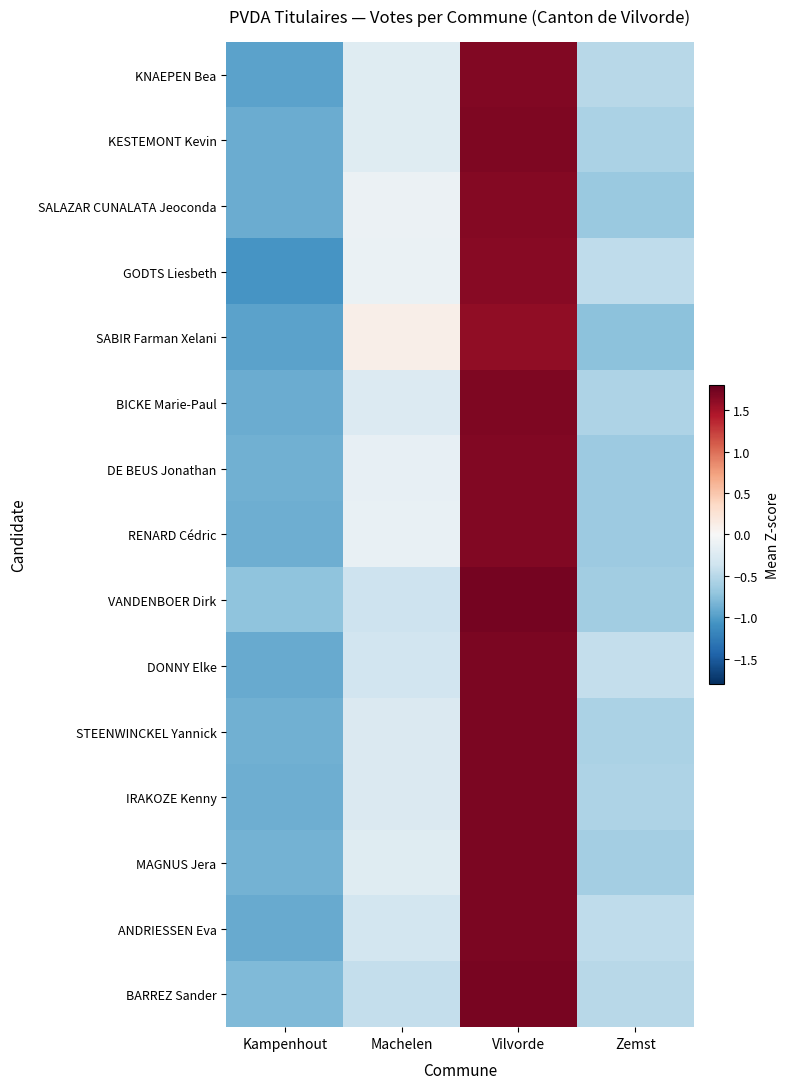

At Vilvorde, list the series in order from largest to smallest.

VANDENBOER Dirk, BARREZ Sander, ANDRIESSEN Eva, STEENWINCKEL Yannick, IRAKOZE Kenny, DONNY Elke, MAGNUS Jera, BICKE Marie-Paul, KESTEMONT Kevin, DE BEUS Jonathan, KNAEPEN Bea, RENARD Cédric, SALAZAR CUNALATA Jeoconda, GODTS Liesbeth, SABIR Farman Xelani